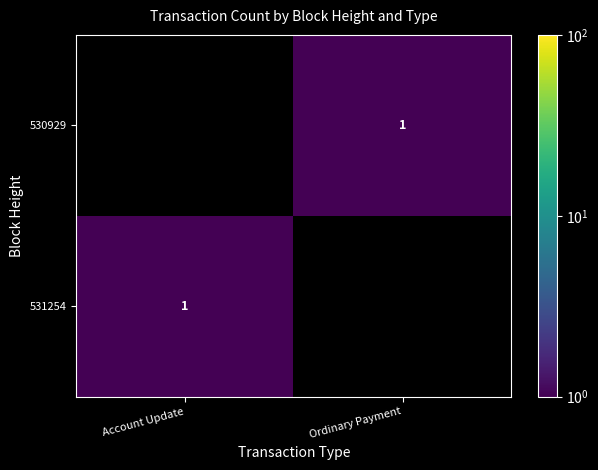

Is it true that 530929 equals 1 at Ordinary Payment?

True